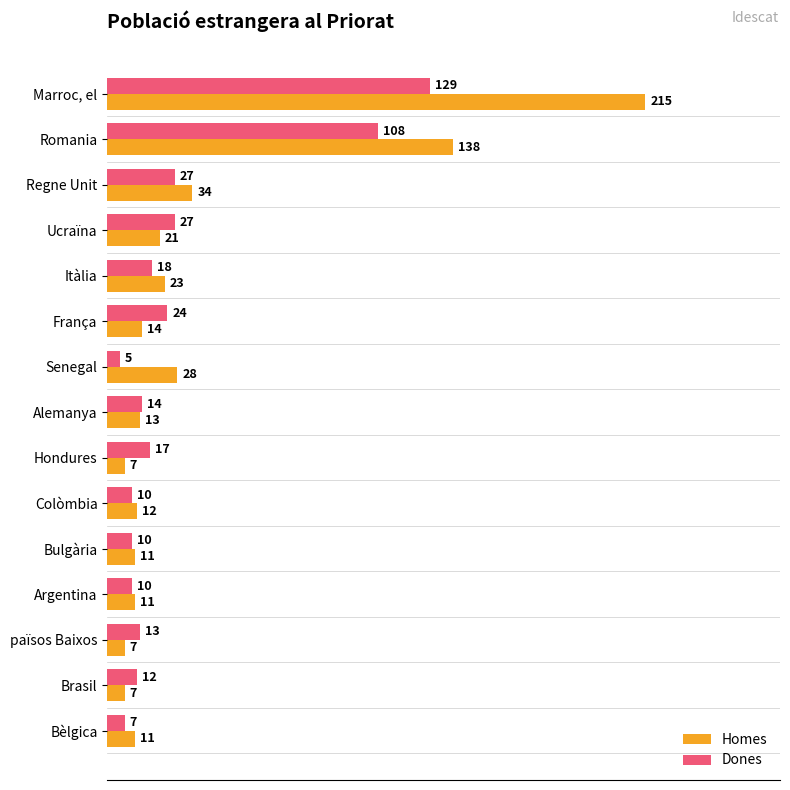

What is the sum of all Homes values?

552